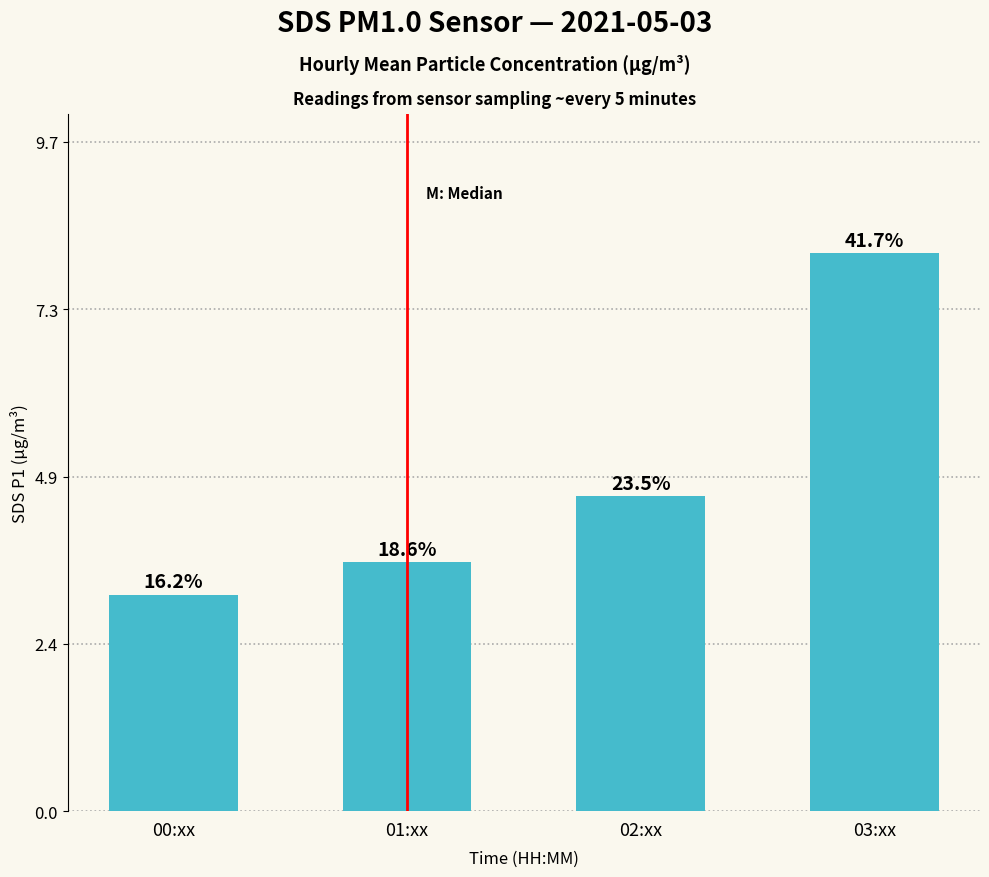

How many bars are there in total?

4